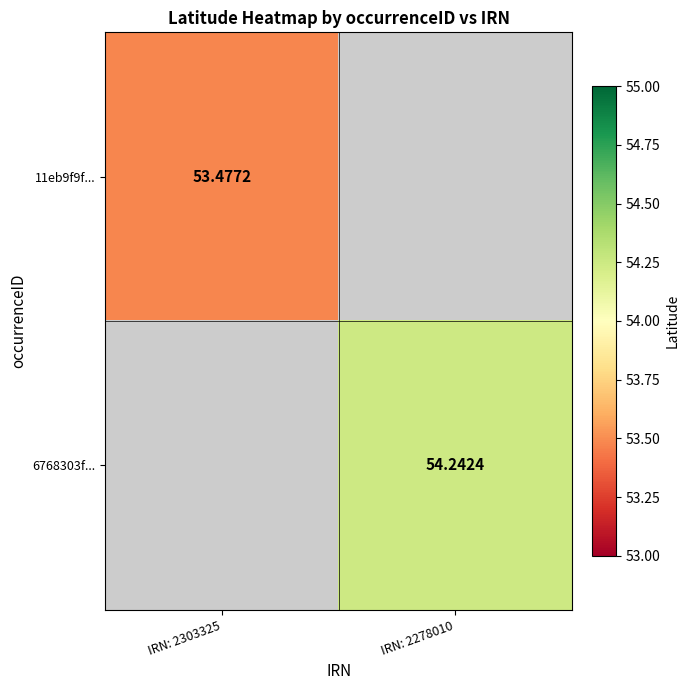

Between IRN: 2303325 and IRN: 2278010, which is larger?

IRN: 2278010